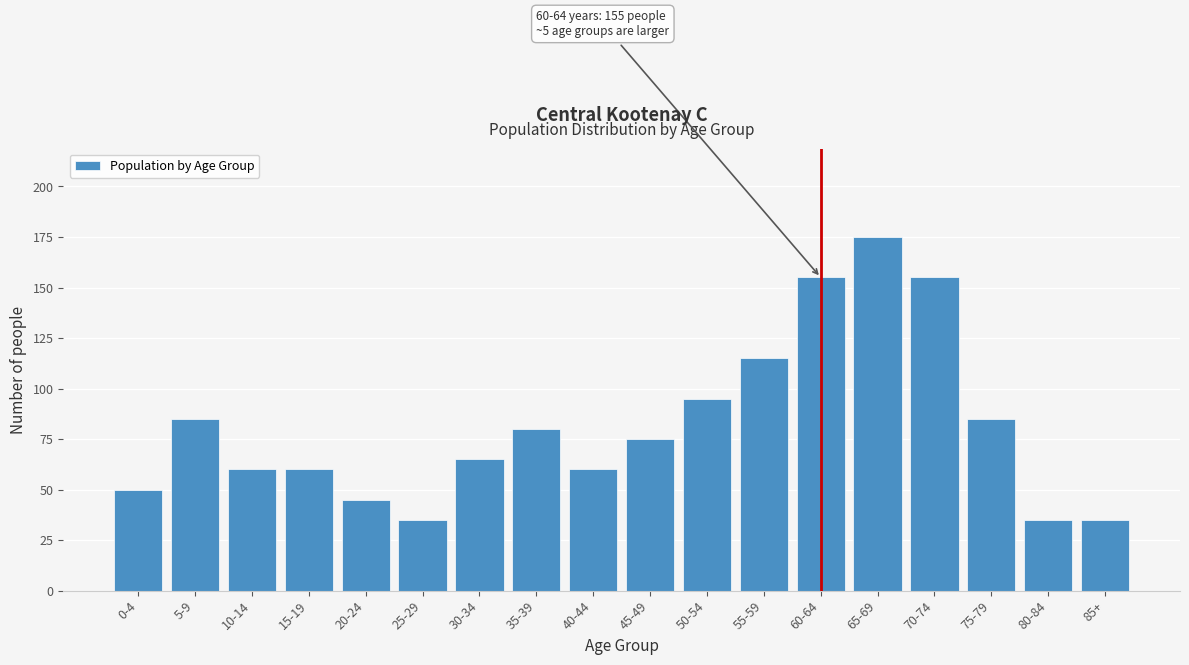

Reading left to right, list all the values displayed in this chart.

50	85	60	60	45	35	65	80	60	75	95	115	155	175	155	85	35	35